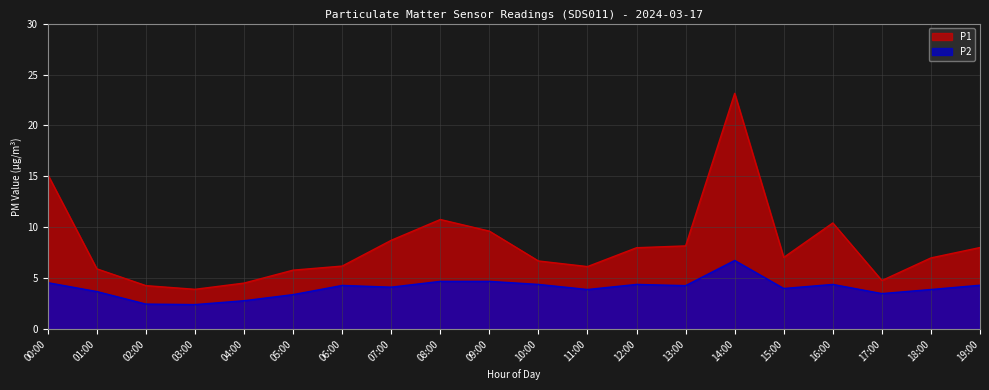

True or false: P1 has more than 0 interior local peaks.

True